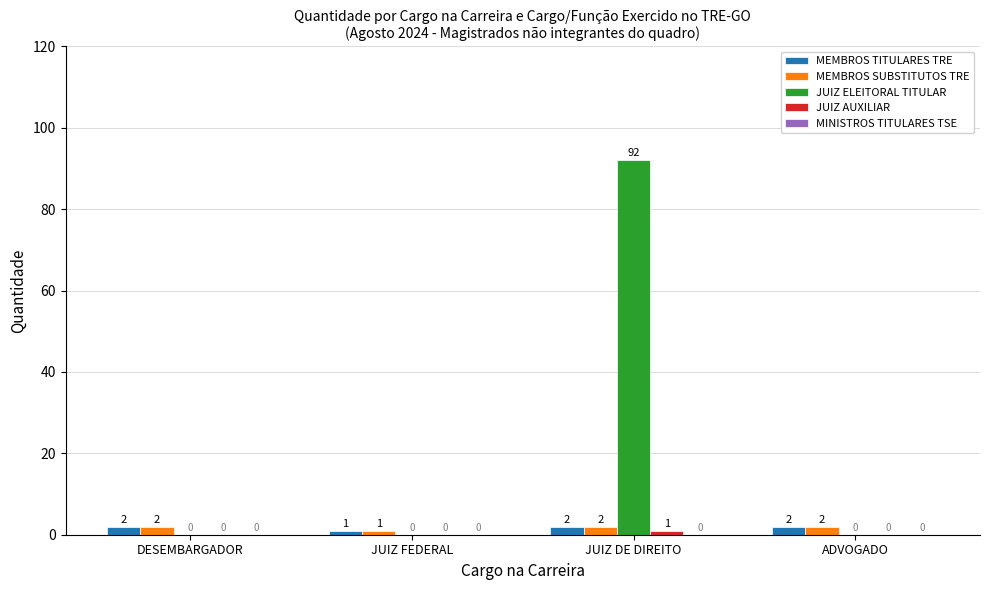

Which series changed the most between JUIZ FEDERAL and JUIZ DE DIREITO?

JUIZ ELEITORAL TITULAR